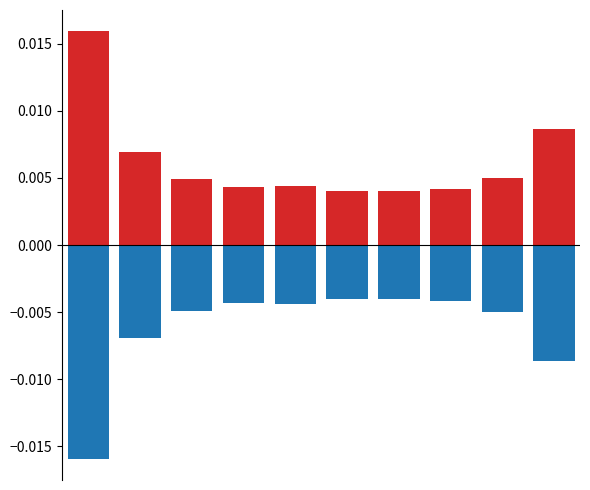

Is the value of negative deviation at 5 greater than the value of positive deviation at 7?

No